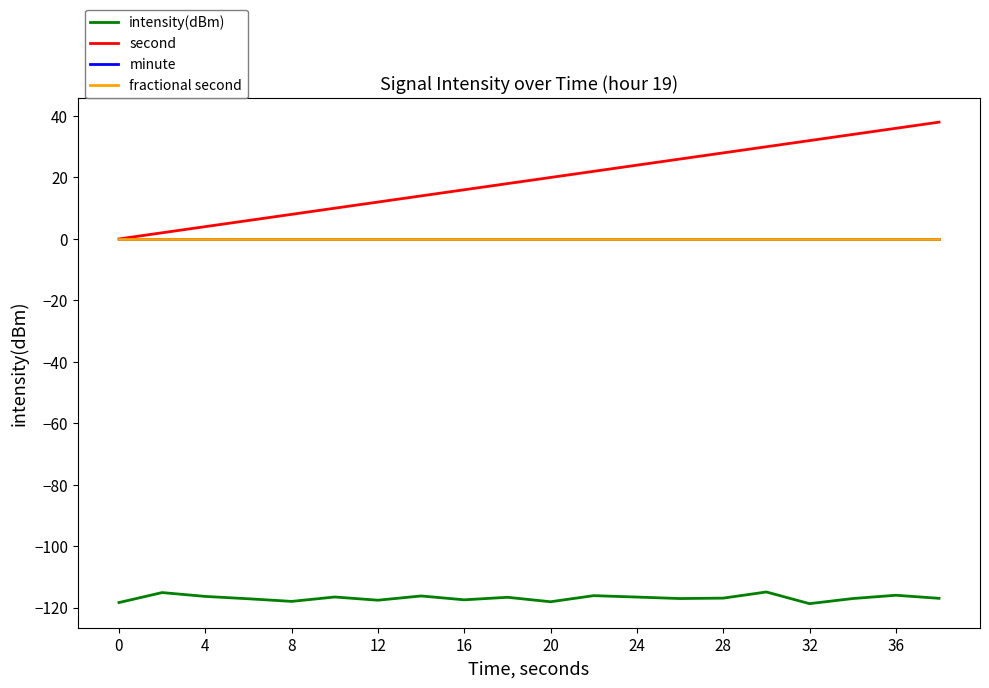

What is the label of the 7th point from the left?

12